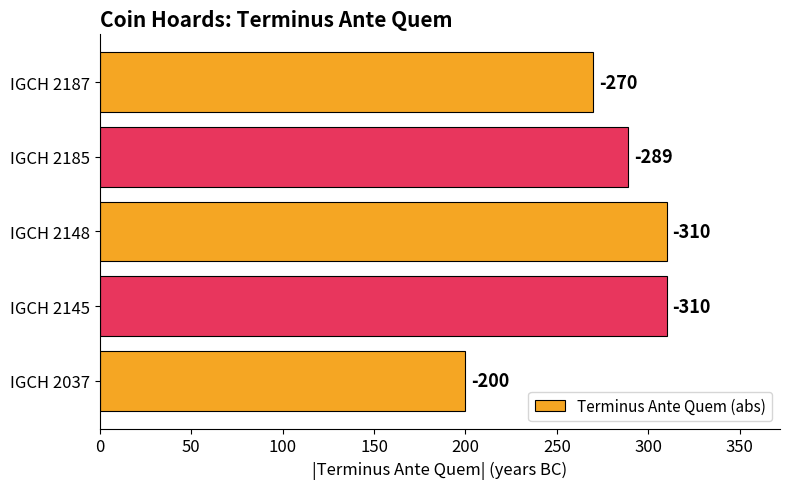

How many bars are there in total?

5